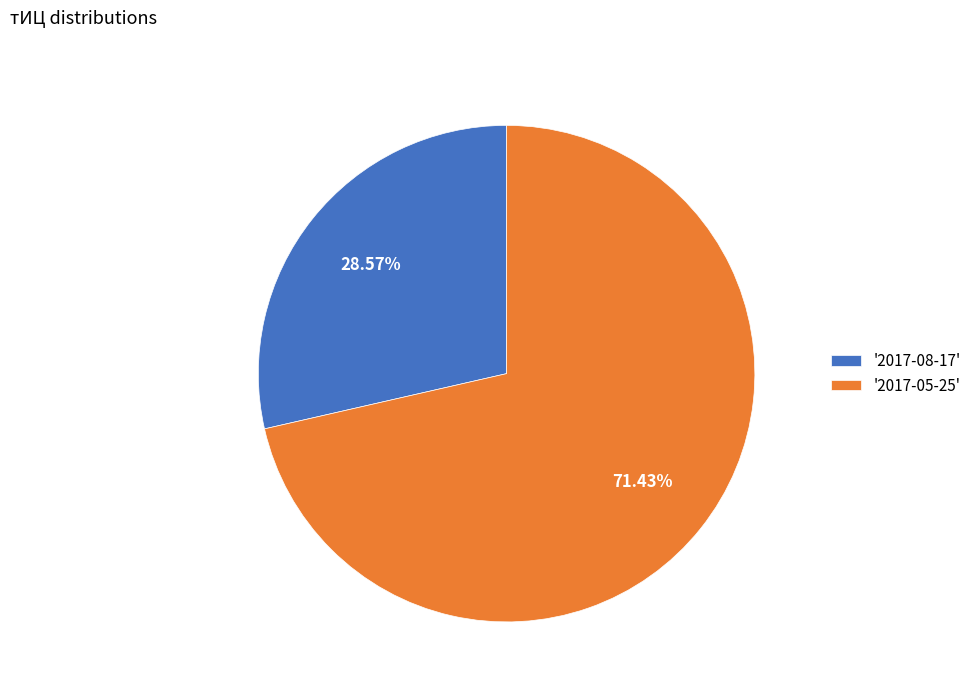

Which category has the smallest portion of the pie?

'2017-08-17'